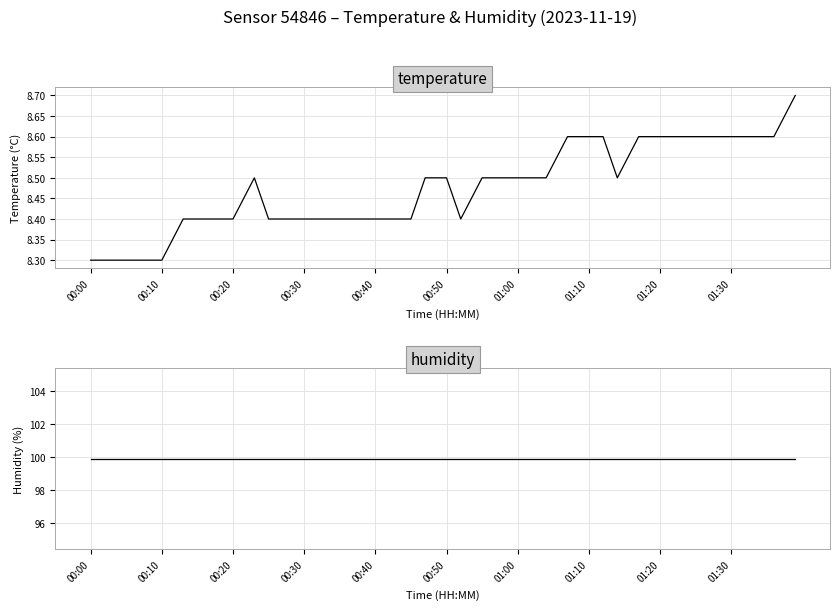

What is the difference between the highest and lowest values at 00:50?

91.5